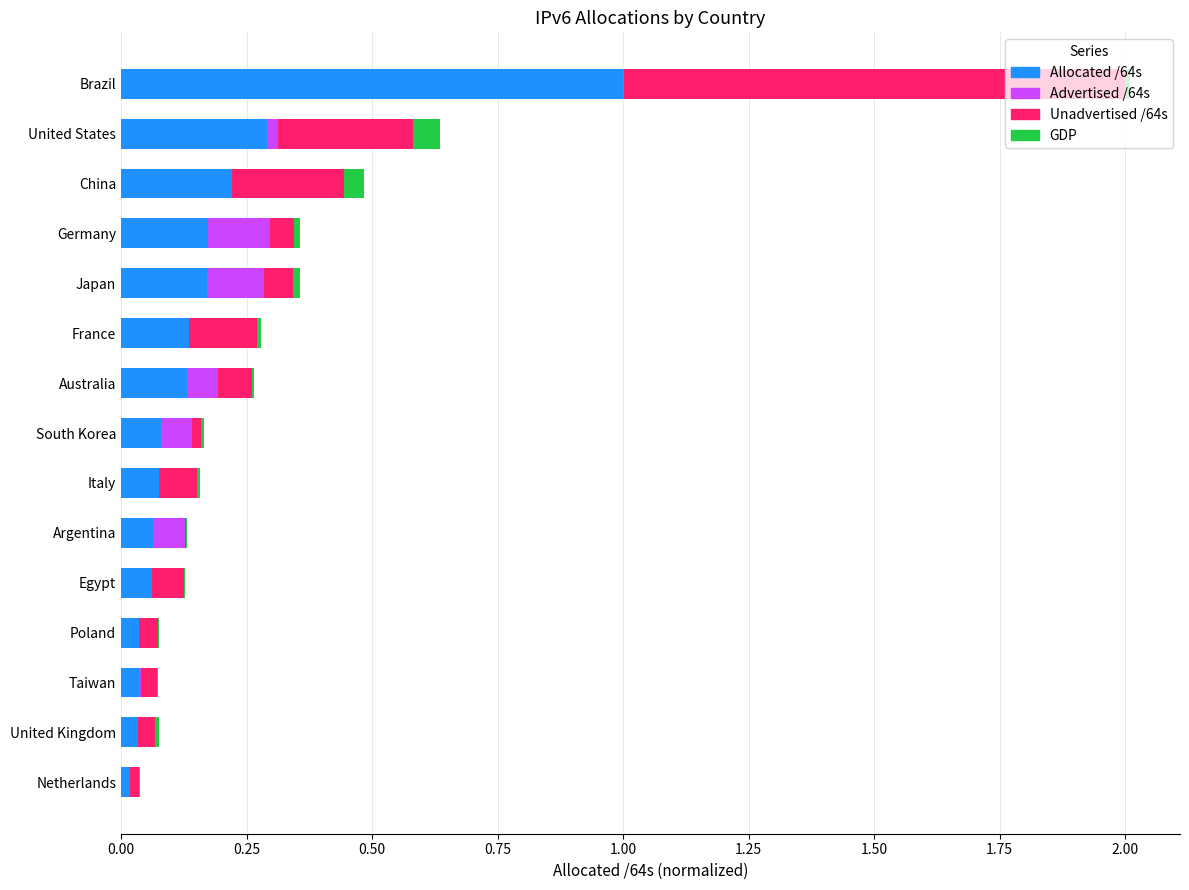

At which category is the sum across all series the highest?

Brazil